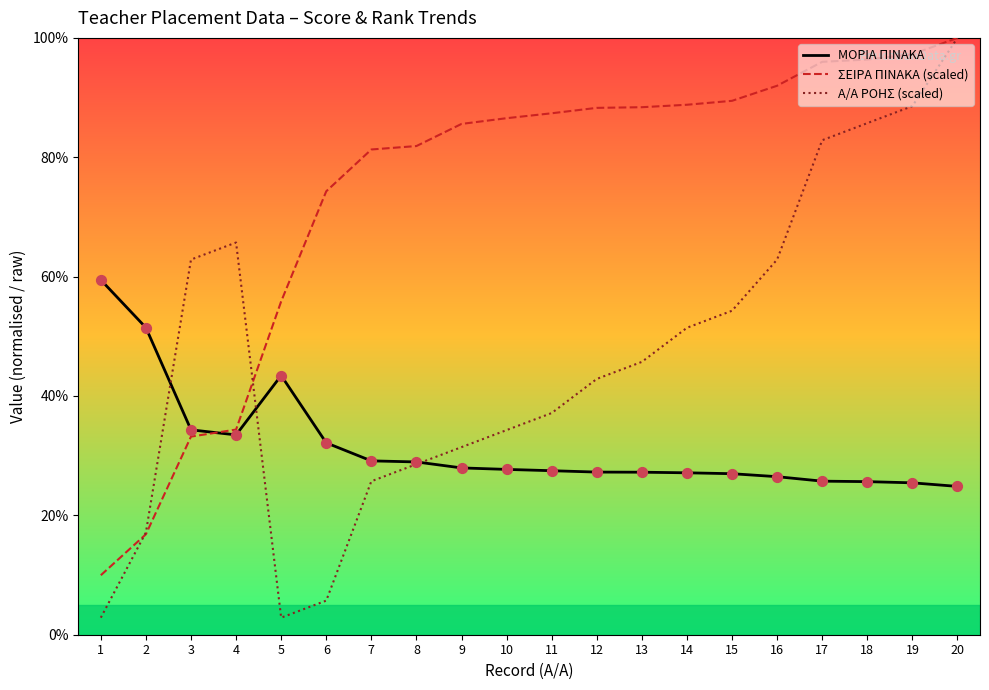

What is the total value across all series at 8?

139.4